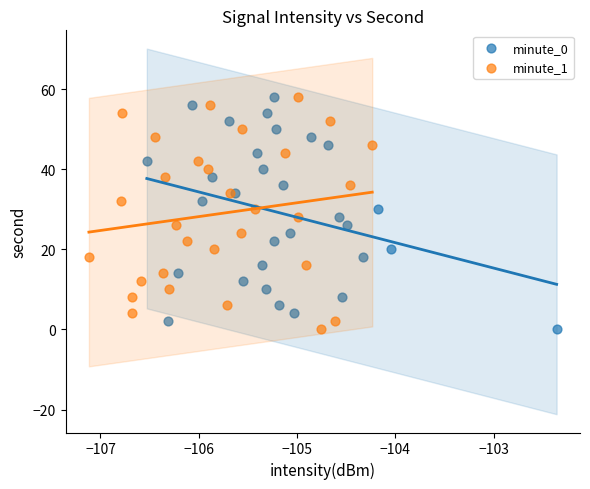

What are all the series names shown in the legend?

minute_0, minute_1